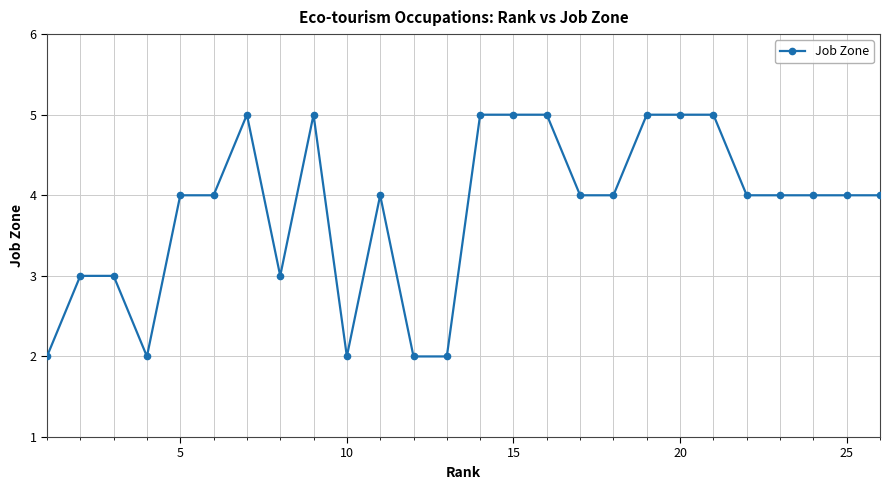

What is the sum of all values?

99